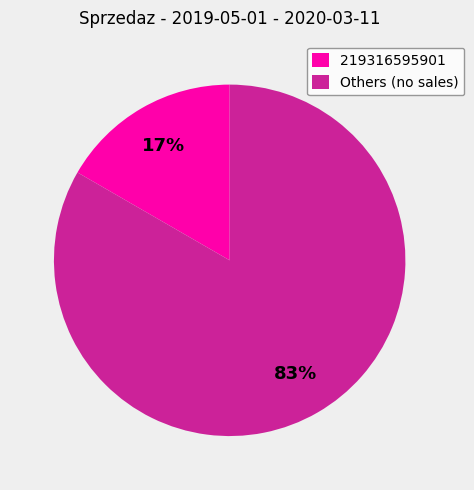

True or false: 219316595901 accounts for 17% of the total.

True